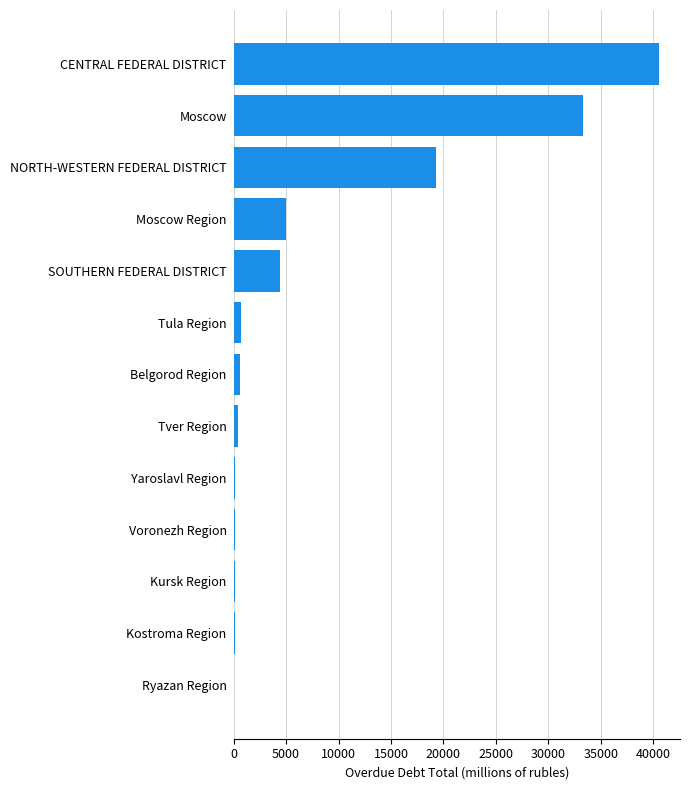

Between SOUTHERN FEDERAL DISTRICT and NORTH-WESTERN FEDERAL DISTRICT, which is larger?

NORTH-WESTERN FEDERAL DISTRICT